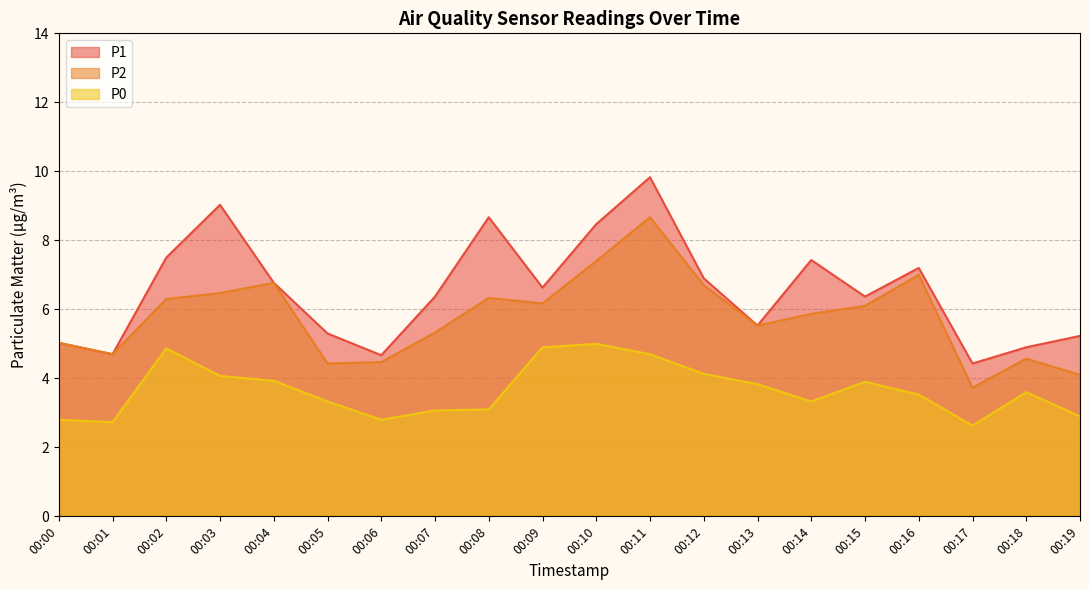

Which series has the largest range (max minus min)?

P1